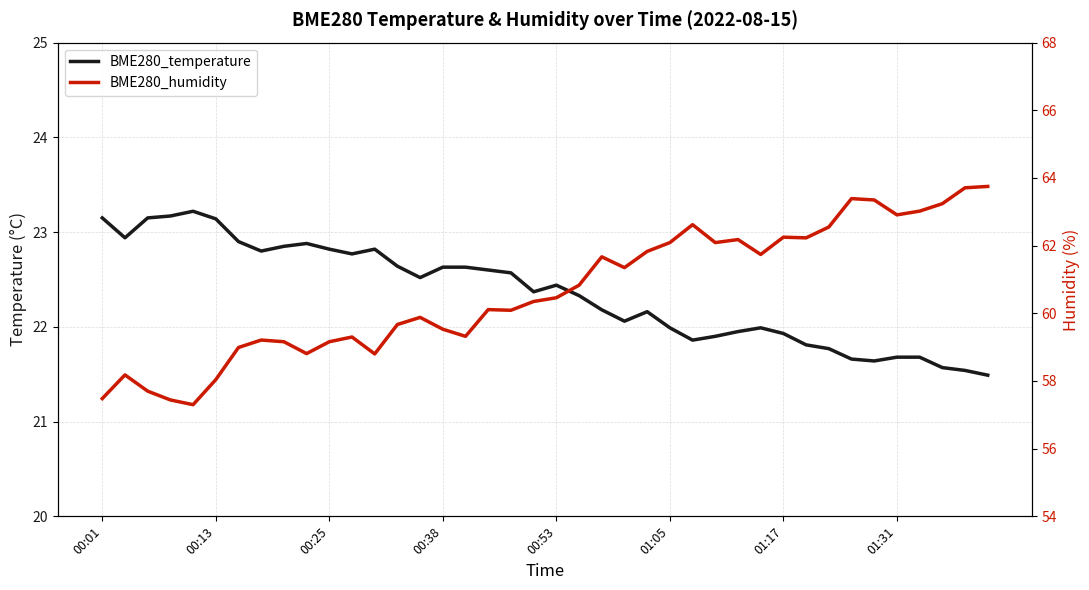

How many values in the BME280_temperature series exceed 22?

25